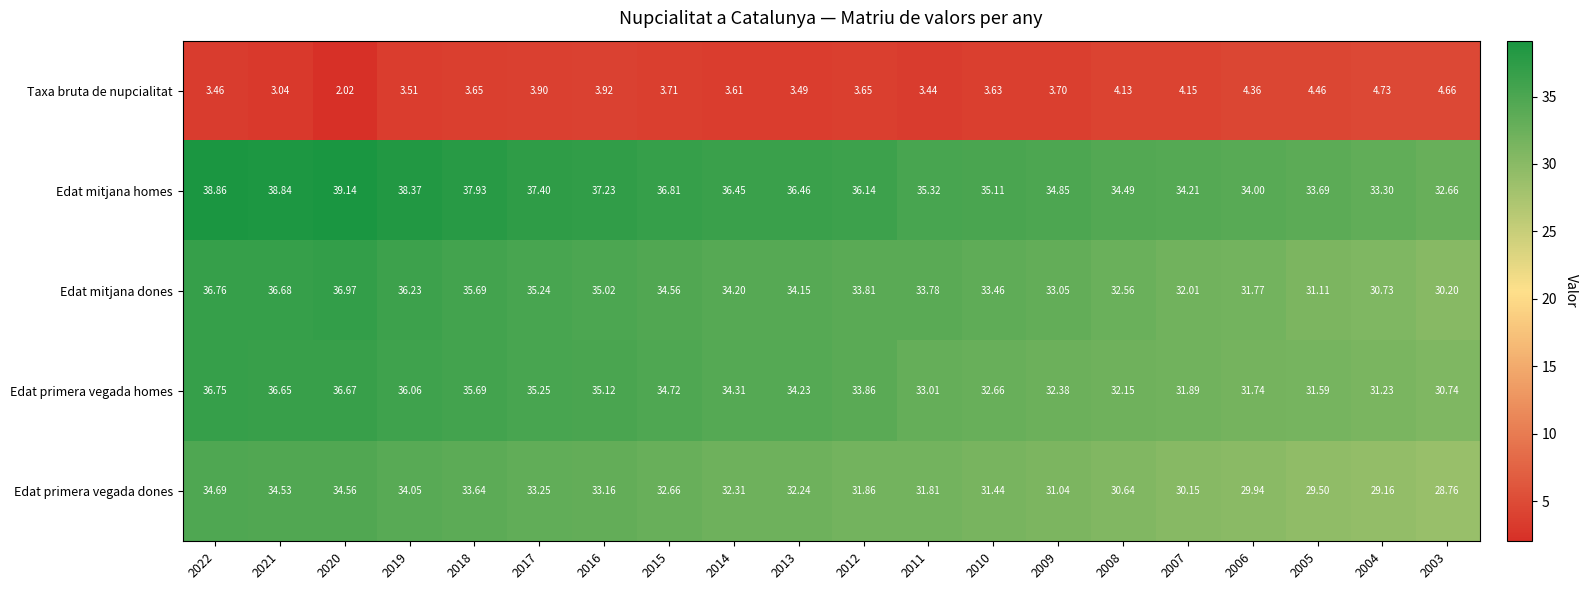

Which series changed the most between 2009 and 2007?

Edat mitjana dones